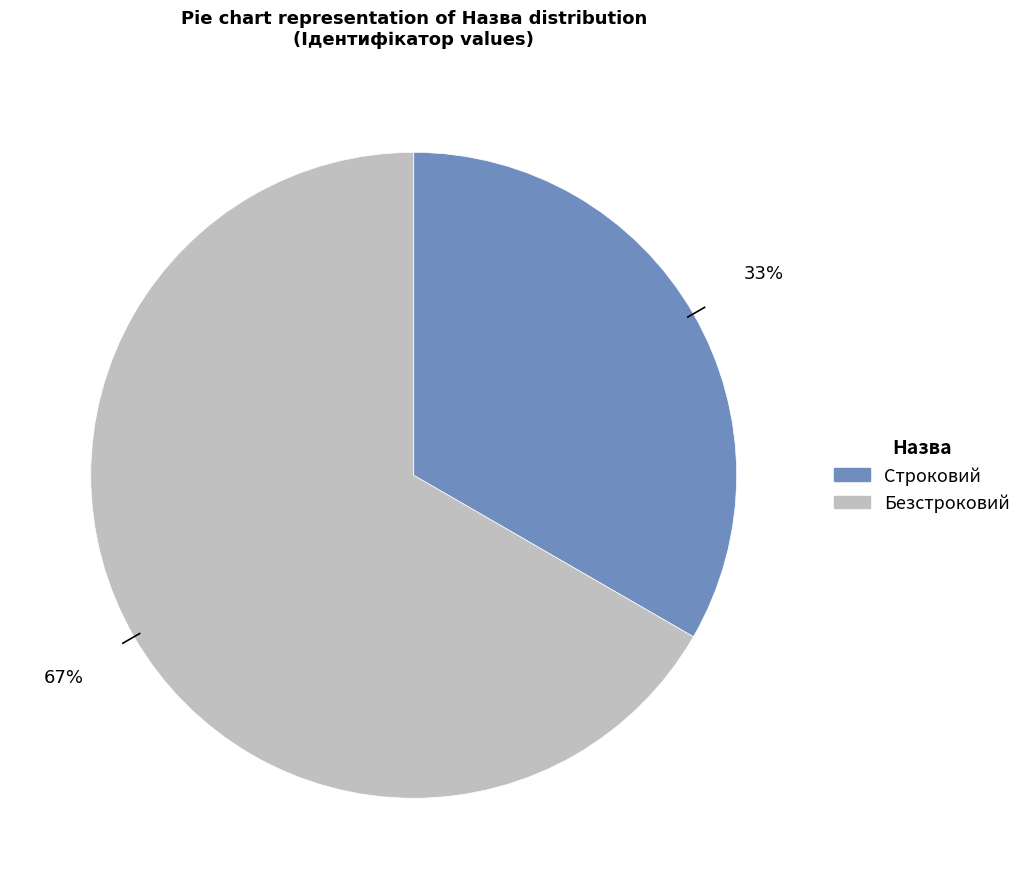

Is there any slice that represents more than half of the pie?

Yes